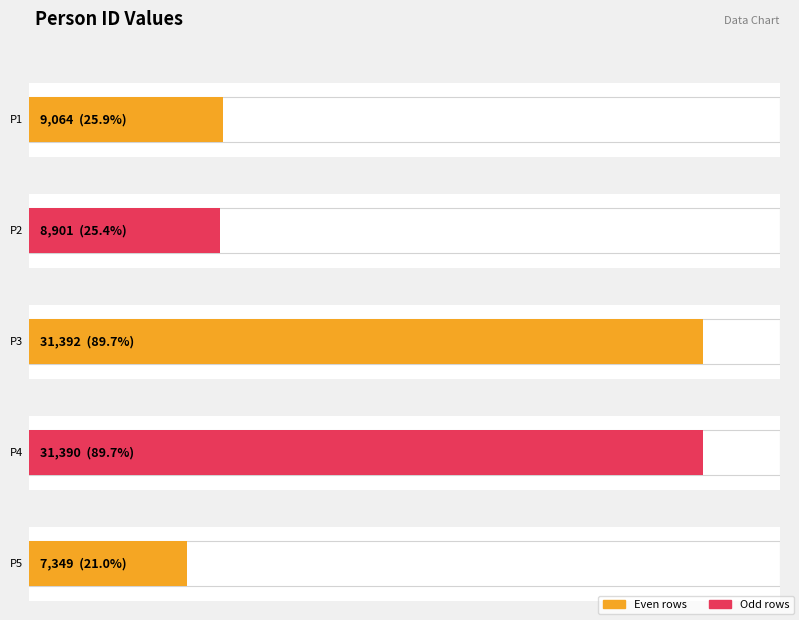

What is the change in value from სევერიანე სპირიდონის ძე ჩიქოვანი to ნინო ბესარიონის ასული დევდარიანი?

+22489